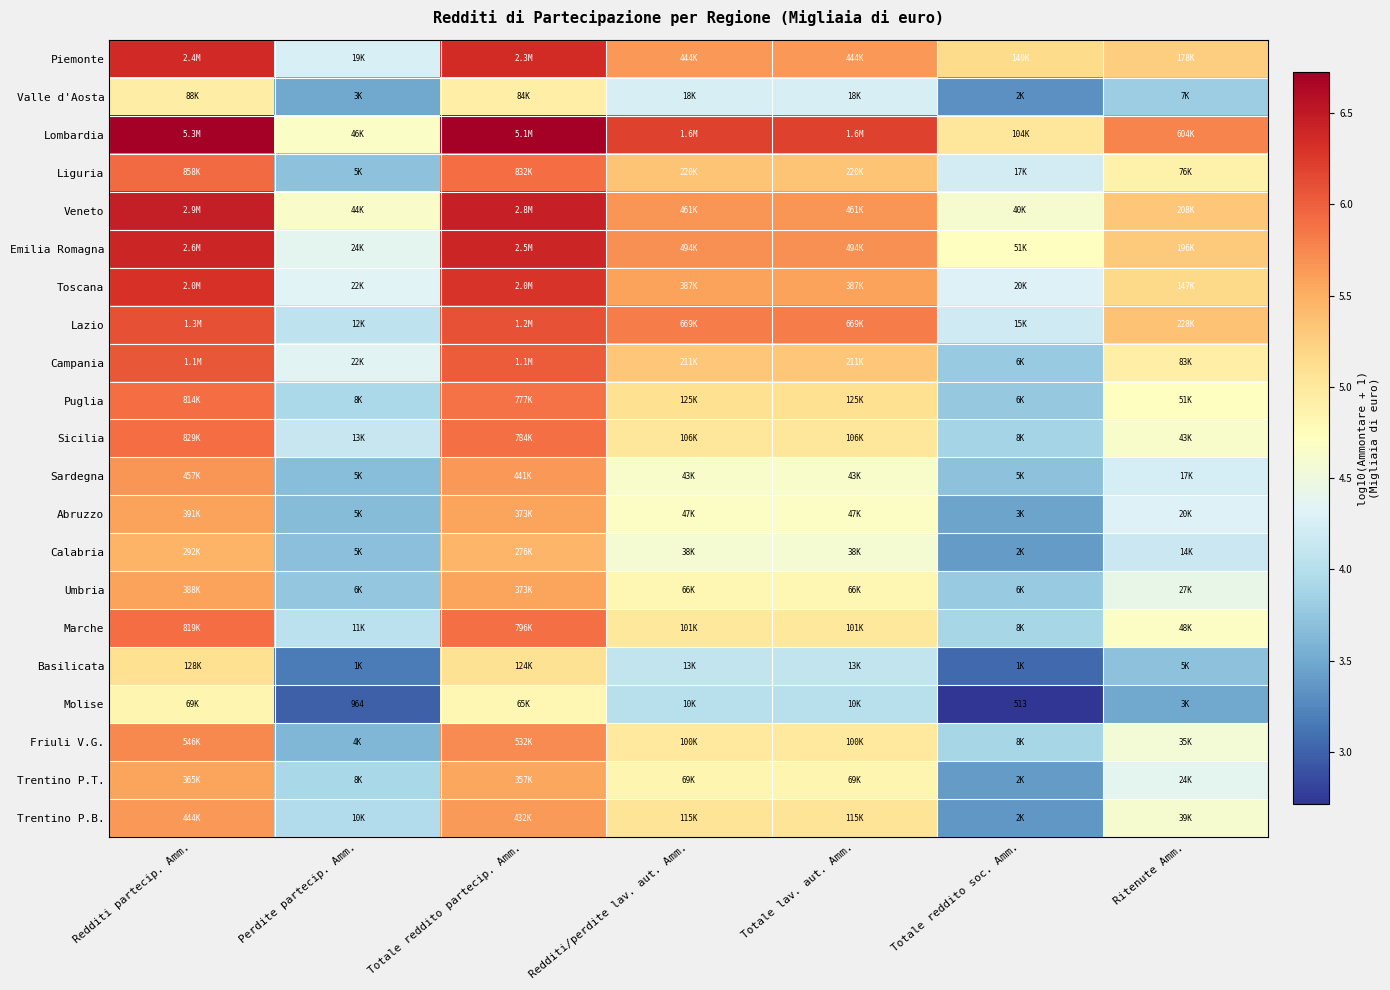

Which label corresponds to the largest value in the chart?

Redditi partecip. Amm.